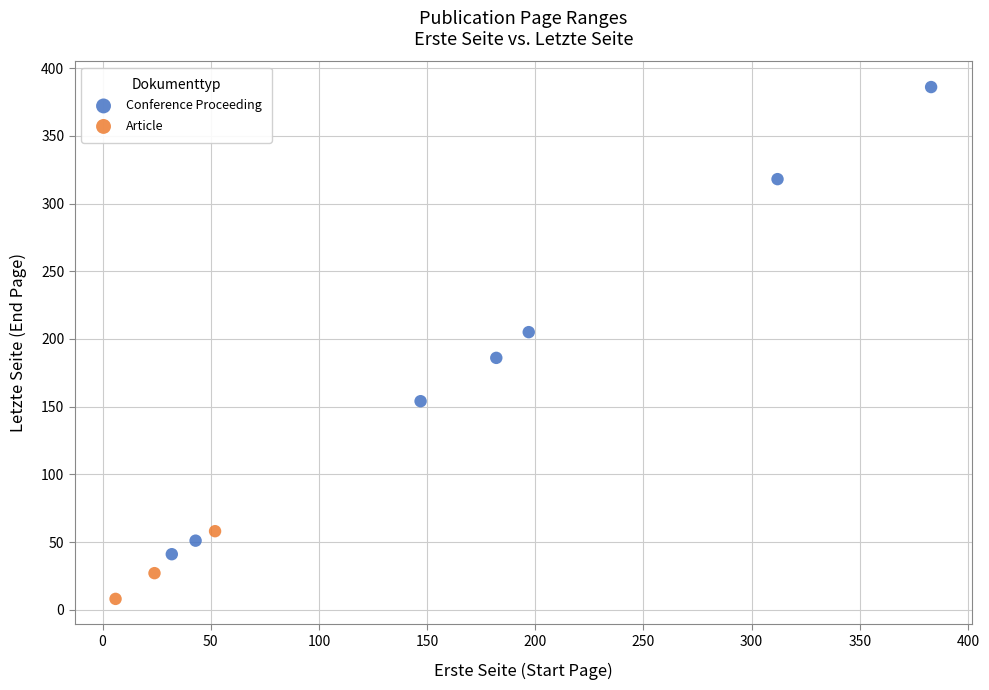

Which series contains the lowest Y value?

Article